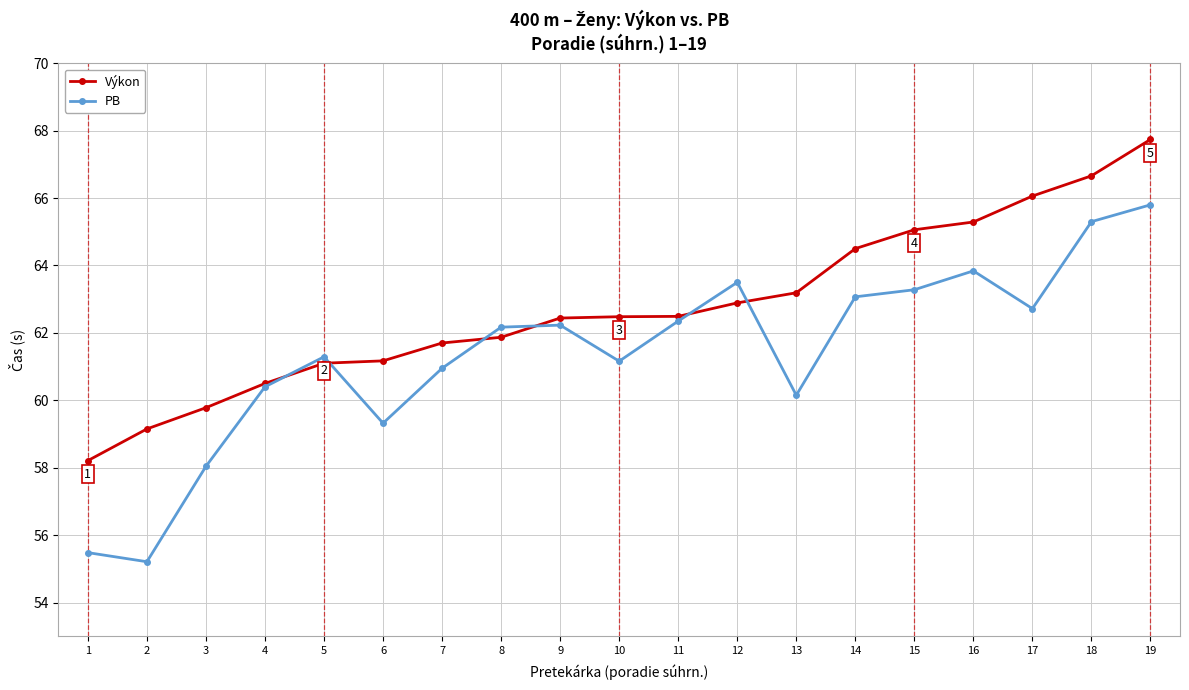

How many data points in PB are above 62?

10